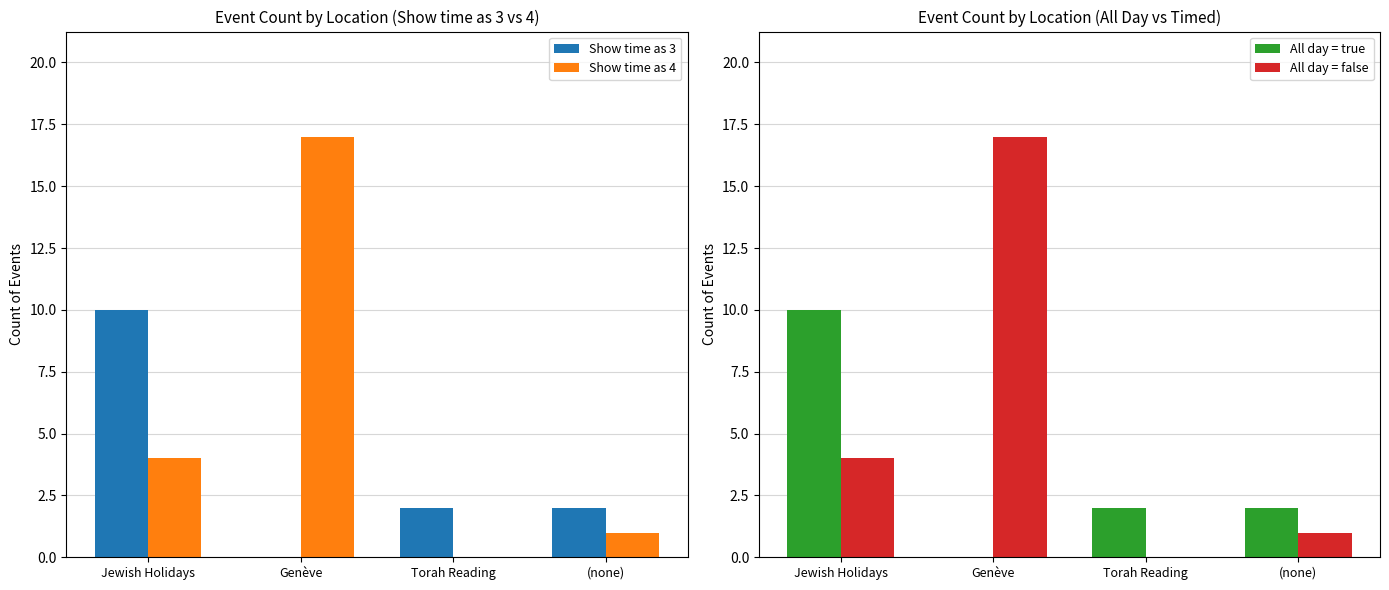

Which series has the largest range (max minus min)?

Show time as 4